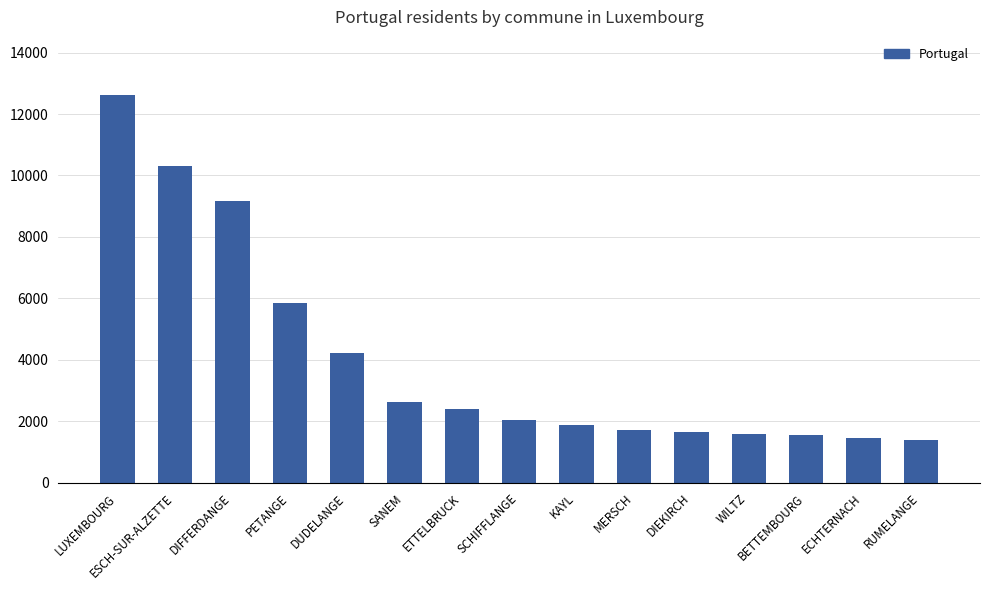

The chart shows a value of 1576 at WILTZ. True or false?

True